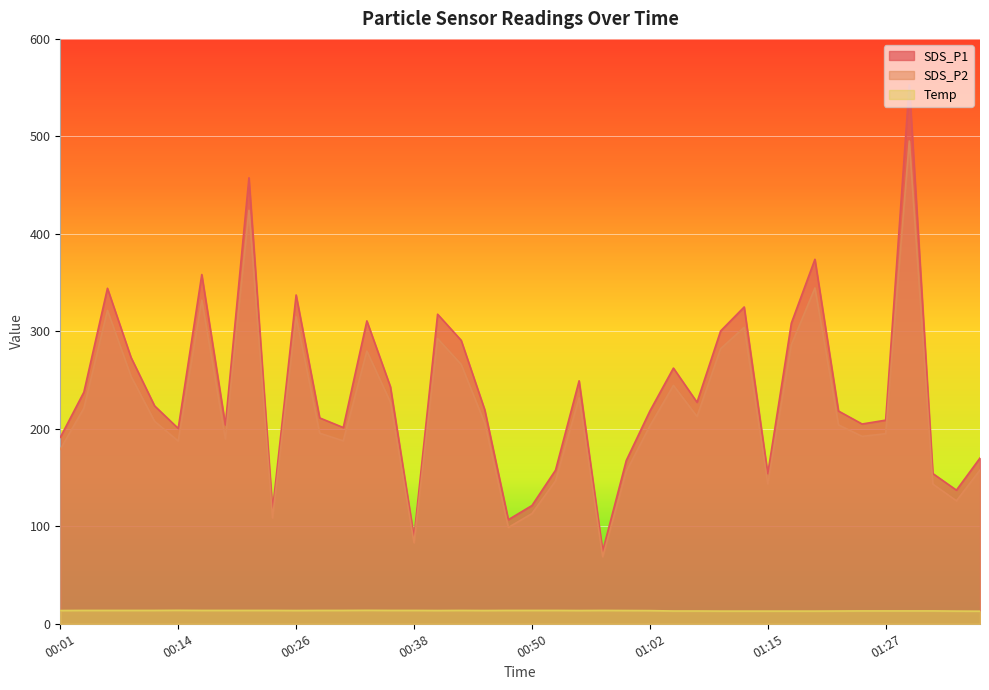

The SDS_P2 series shows 175.6 at 00:06. True or false?

False